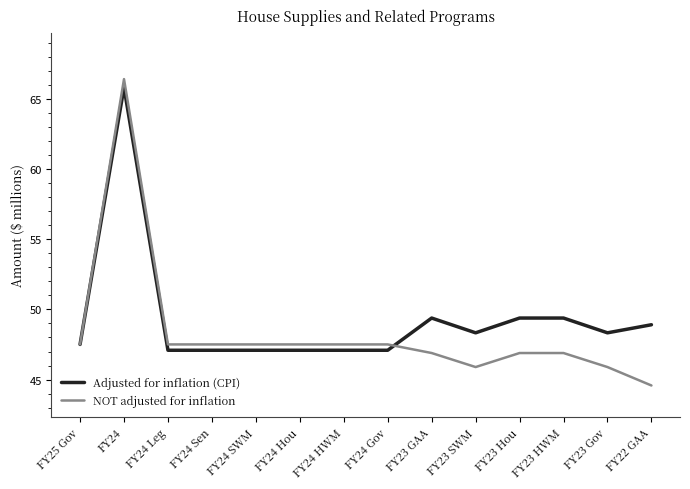

At which category is the sum across all series the highest?

FY24